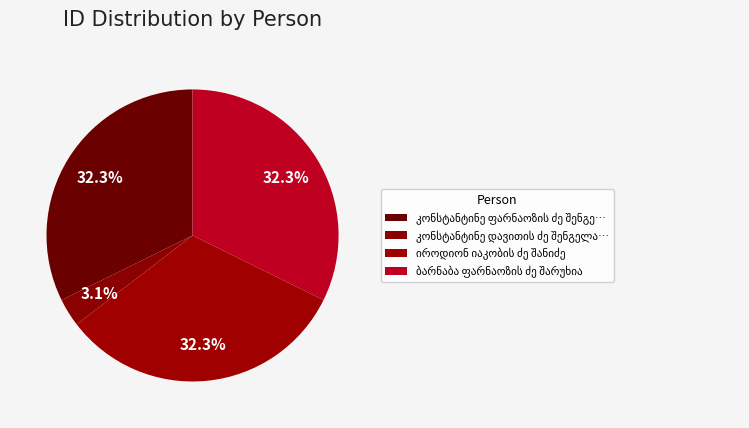

Which slice is the smallest?

კონსტანტინე დავითის ძე შენგელაია